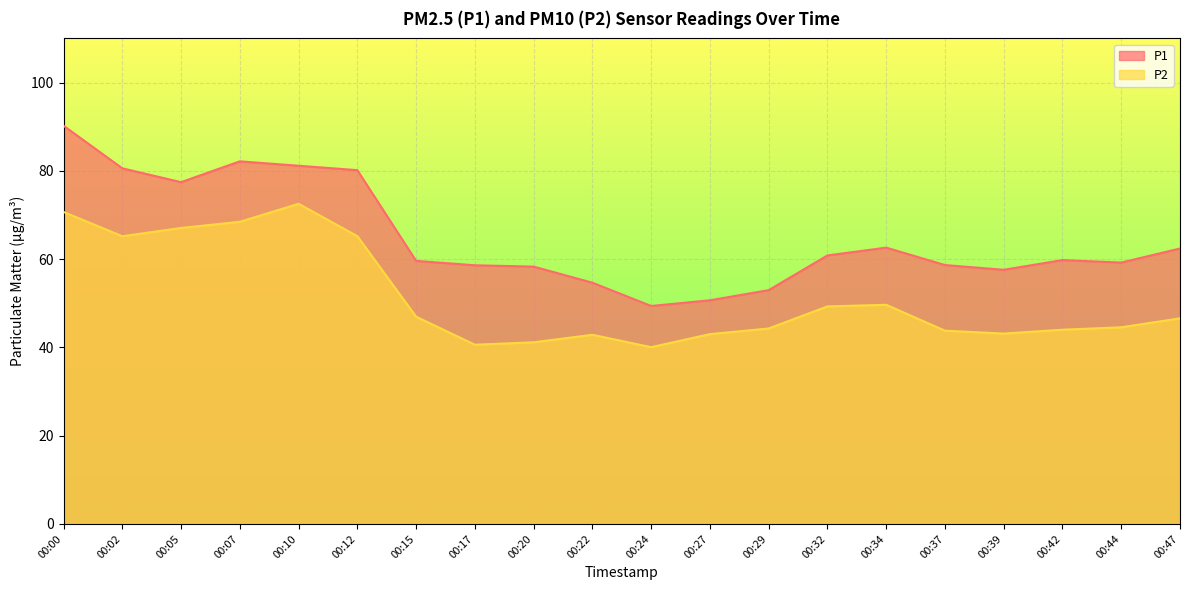

What is the approximate value of P2 at 00:39?

43.1